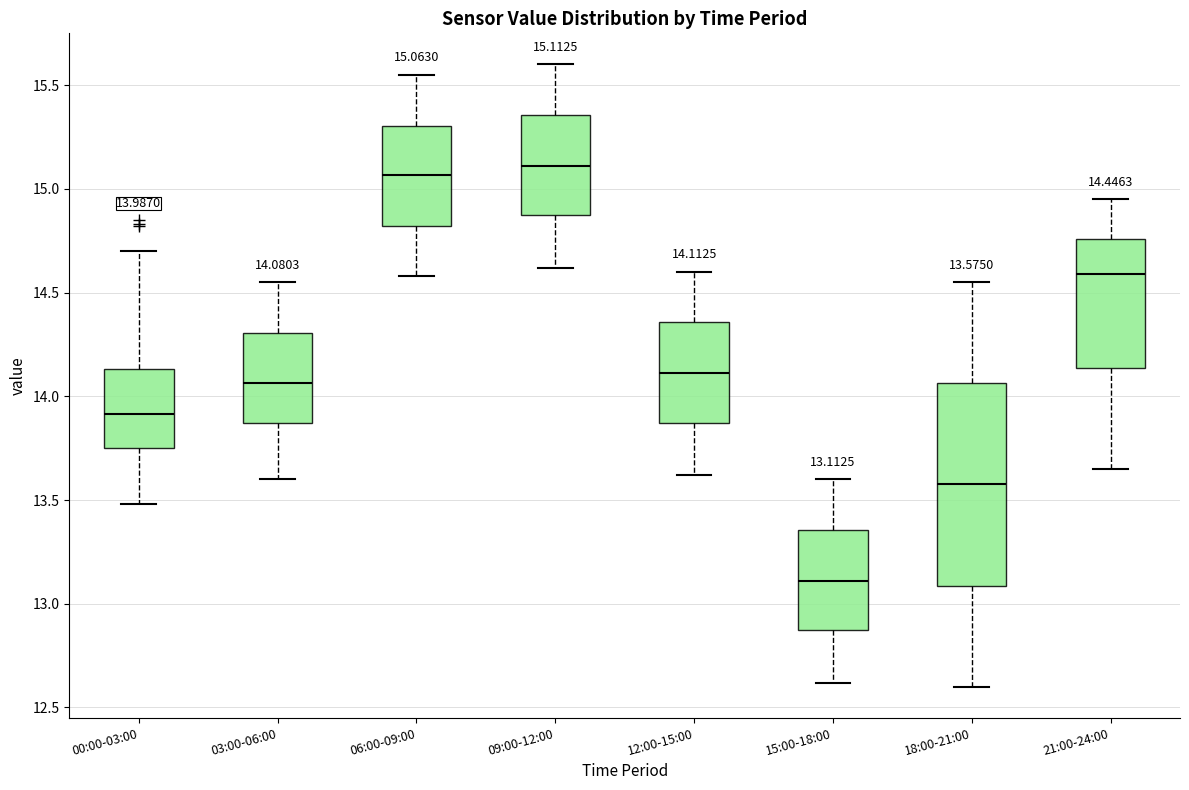

Comparing the boxes themselves (not the whiskers), which one is the tallest?

18:00-21:00